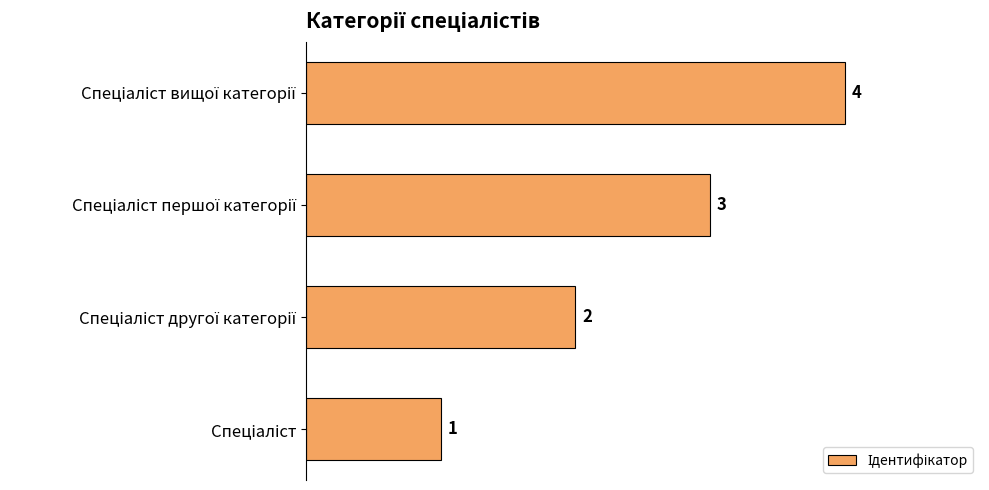

Count the values in the range 2 to 4.

3